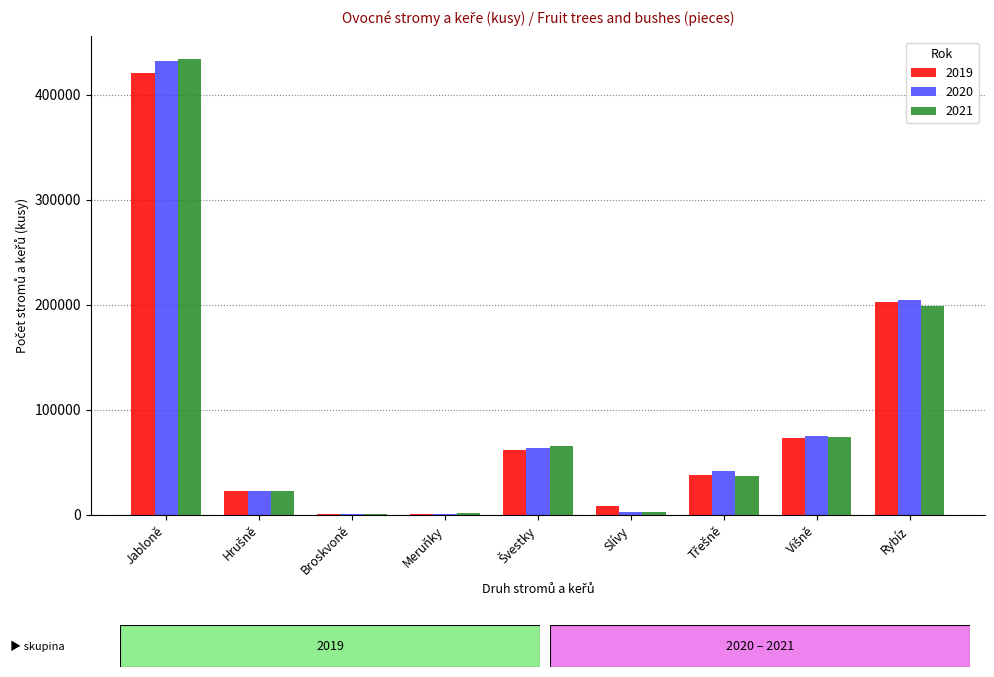

What is the greatest value displayed?

433998